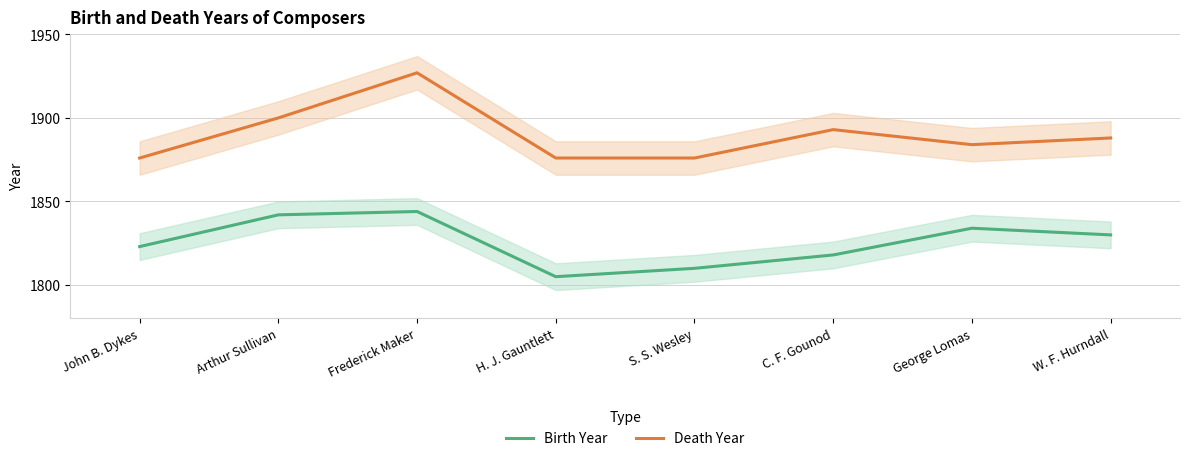

What is the sum of all Birth Year values?

14606